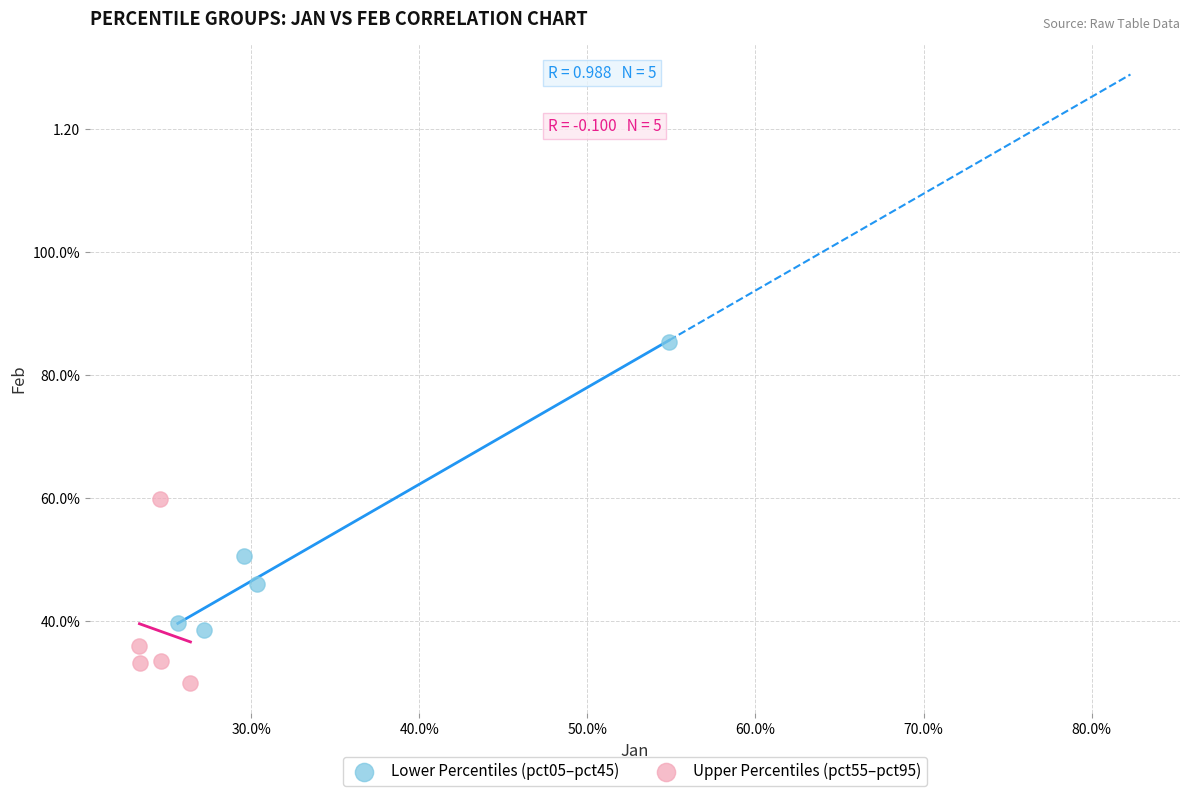

What are all the series names shown in the legend?

Lower Percentiles (pct05–pct45), Upper Percentiles (pct55–pct95)